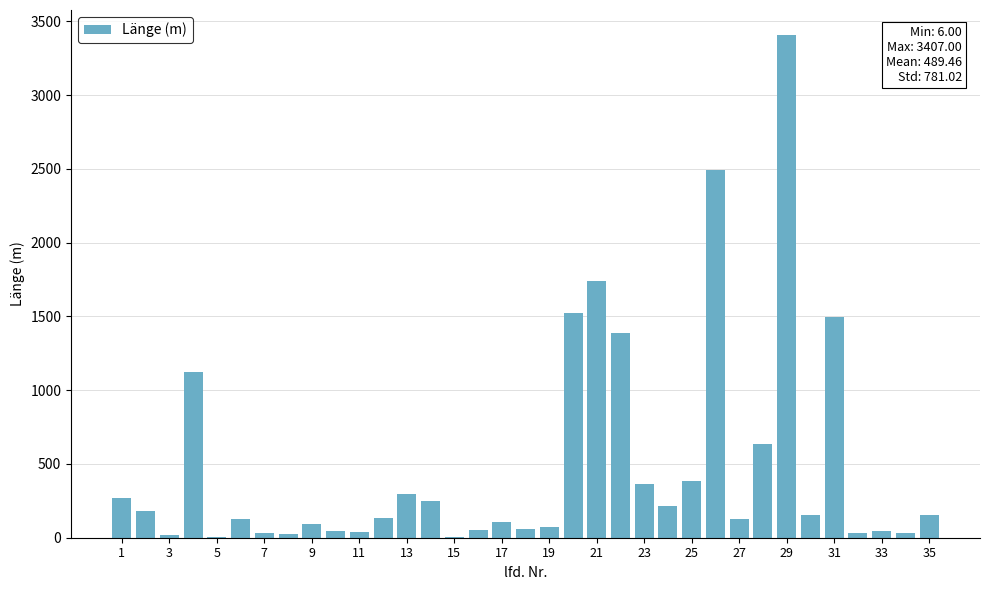

What is the greatest value displayed?

3407